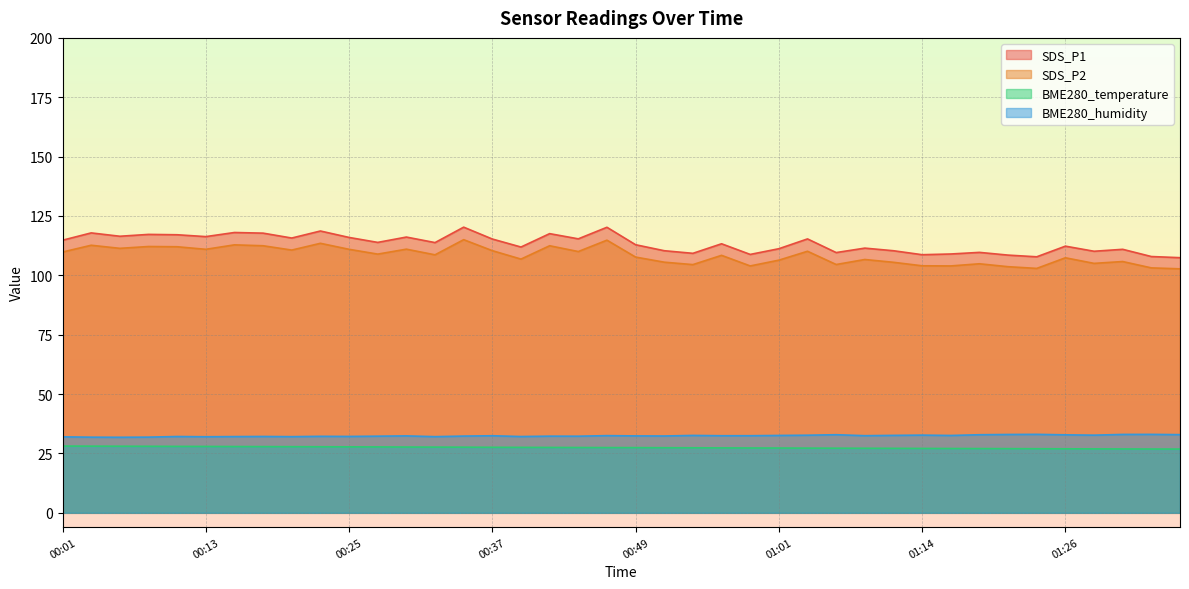

The SDS_P2 series shows 105.5 at 01:11. True or false?

True